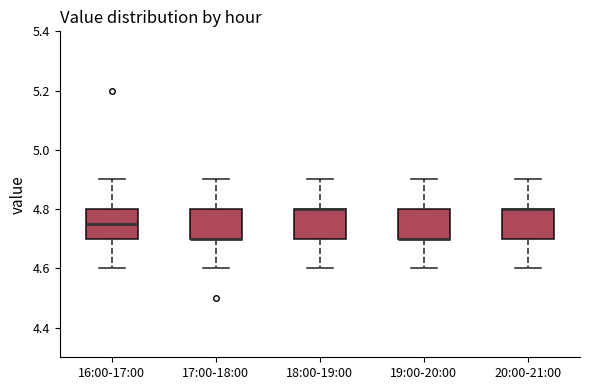

Reading left to right, transcribe this box plot: for each box, give where its median line is, the range the box spans, and where its two whiskers end, as read against the y-axis. The values are not printed on the chart, so give them approximately, as read against the axis.

16:00-17:00: median 4.76, box 4.70 to 4.80, whiskers 4.60 to 4.90
17:00-18:00: median 4.70 (drawn on the box's lower edge), box 4.70 to 4.80, whiskers 4.60 to 4.90
18:00-19:00: median 4.80 (drawn on the box's upper edge), box 4.70 to 4.80, whiskers 4.60 to 4.90
19:00-20:00: median 4.70 (drawn on the box's lower edge), box 4.70 to 4.80, whiskers 4.60 to 4.90
20:00-21:00: median 4.80 (drawn on the box's upper edge), box 4.70 to 4.80, whiskers 4.60 to 4.90